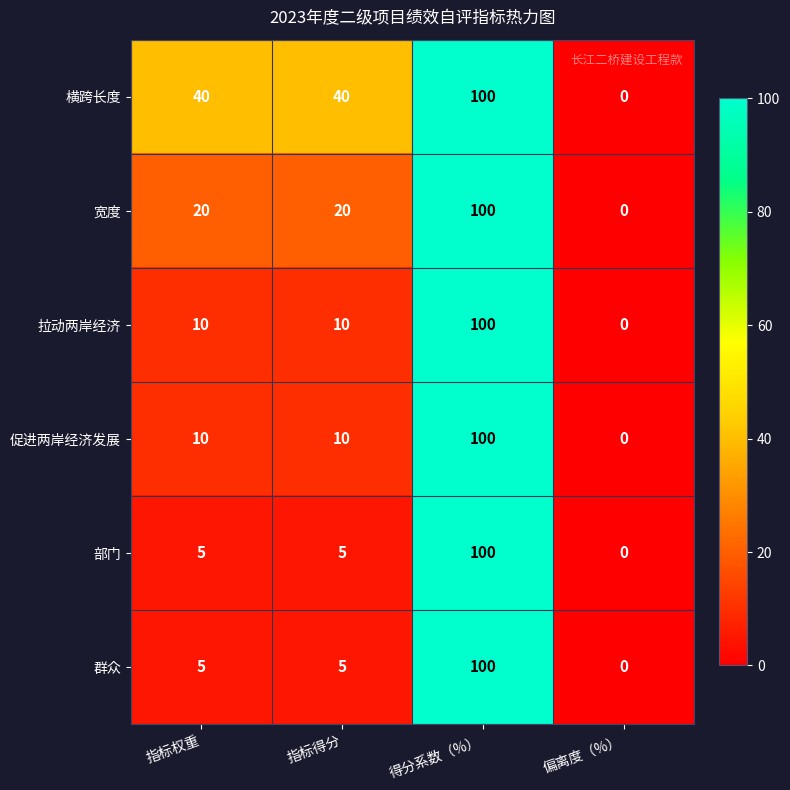

The value of 部门 at 偏离度（%） is 0. True or false?

True